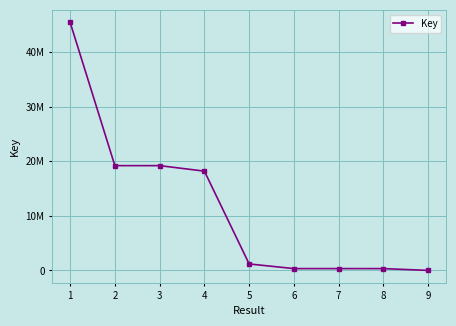

Is this an area chart (filled region under the line)?

No